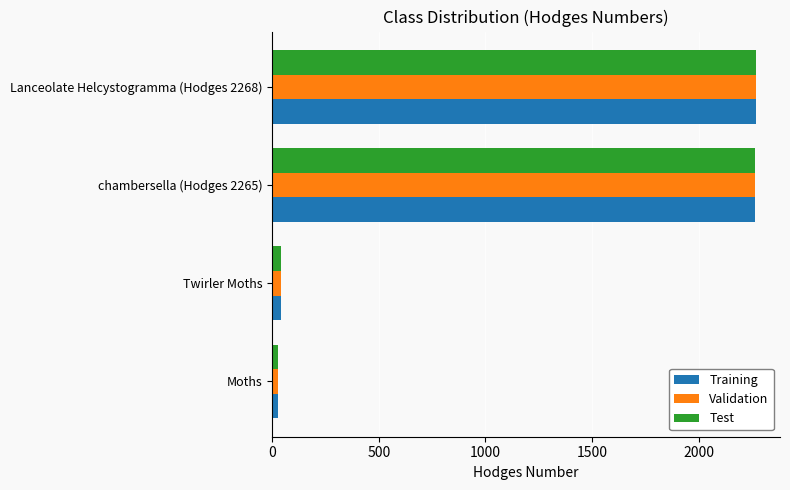

Where is Training nearest to the value 1148?

Twirler Moths